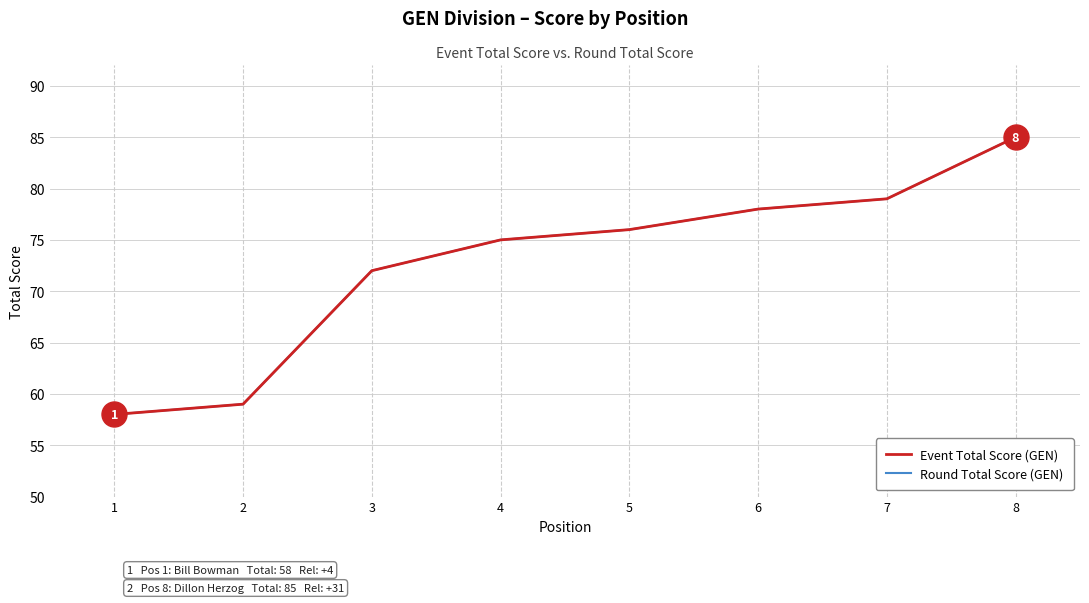

Which series has the largest range (max minus min)?

Event Total Score (GEN)